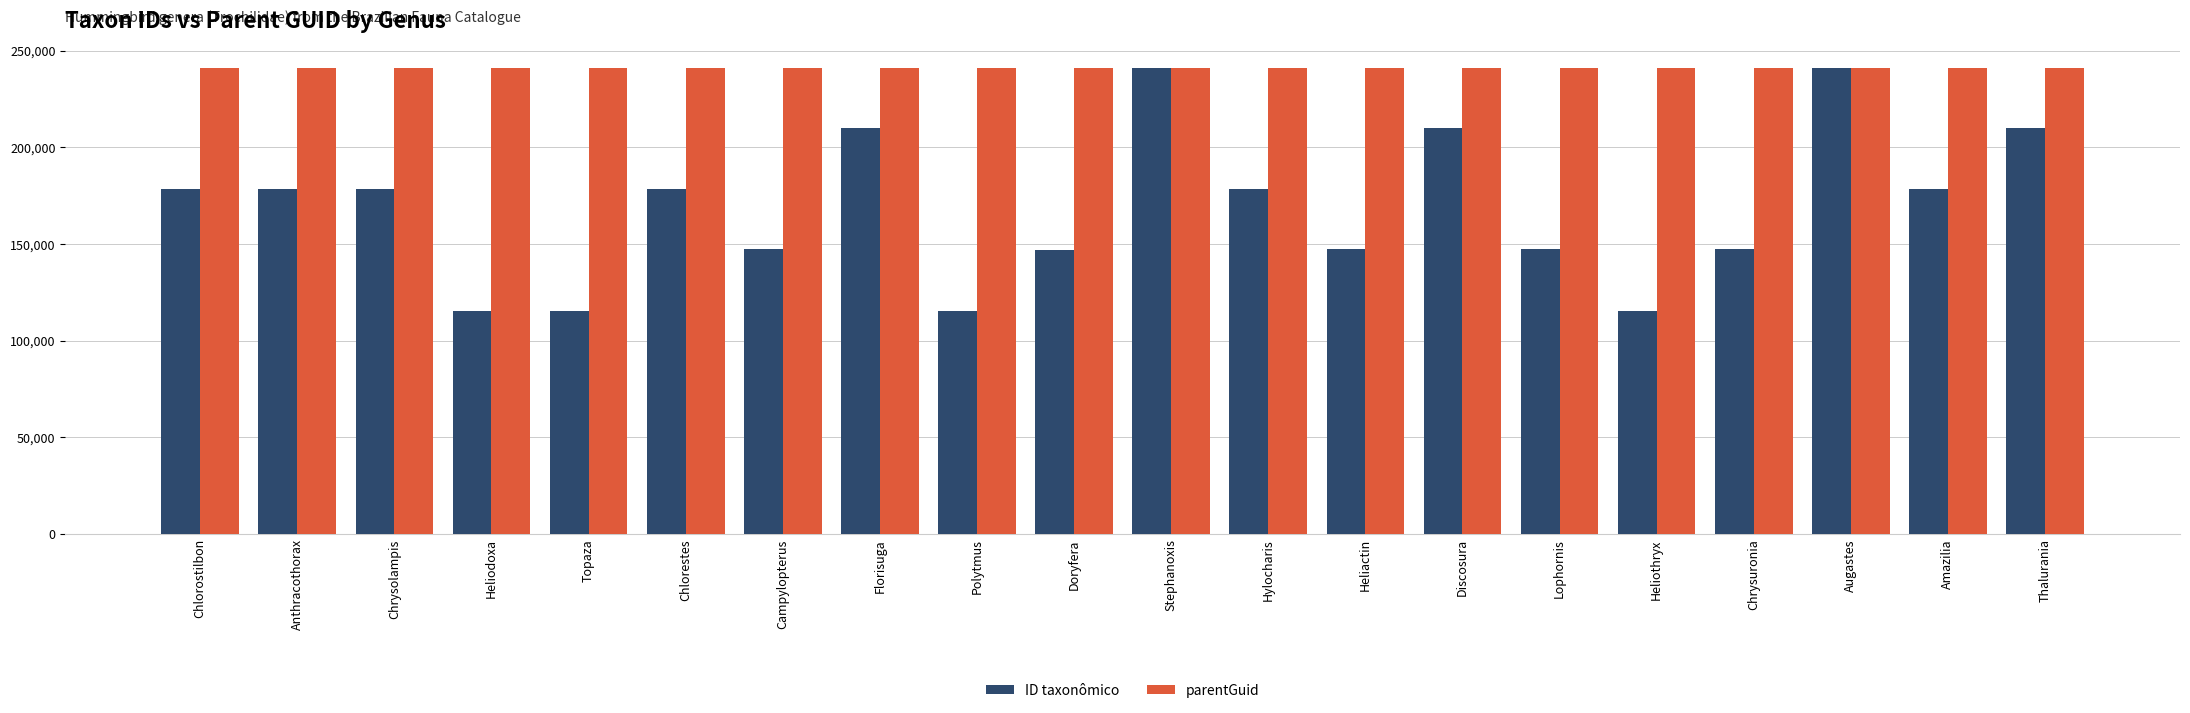

What is the label of the 2nd bar from the right?

Amazilia